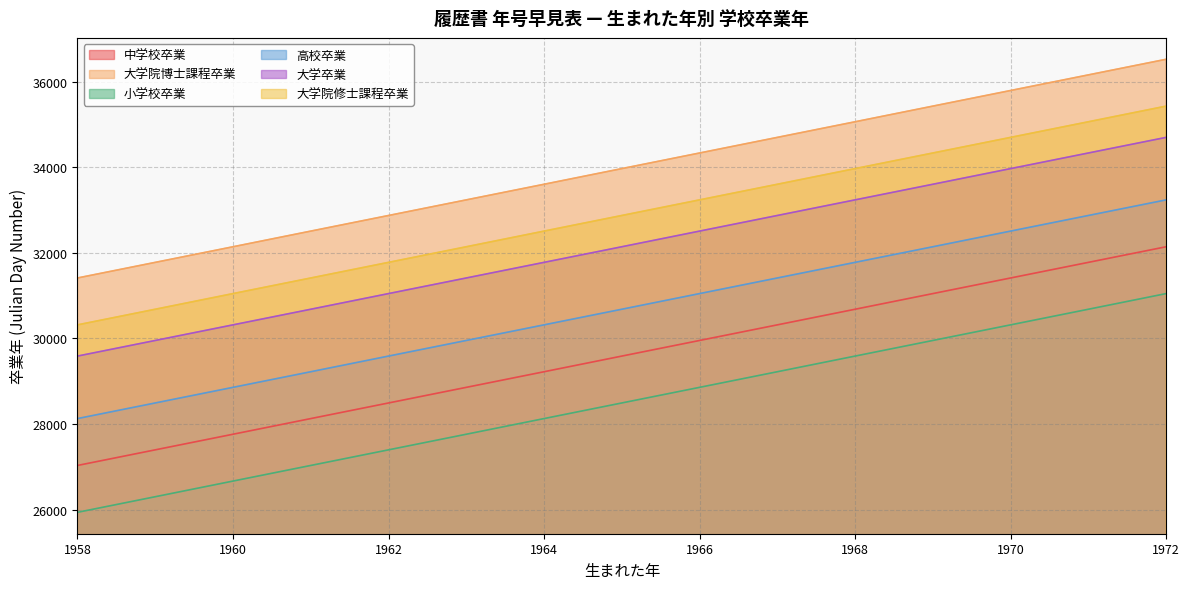

Reading right to left, list all the values displayed in this chart.

中学校卒業: 1972=32143	1971=31778	1970=31413	1969=31048	1968=30682	1967=30317	1966=29952	1965=29587	1964=29221	1963=28856	1962=28491	1961=28126	1960=27760	1959=27395	1958=27030
大学院博士課程卒業: 1972=36526	1971=36161	1970=35796	1969=35431	1968=35065	1967=34700	1966=34335	1965=33970	1964=33604	1963=33239	1962=32874	1961=32509	1960=32143	1959=31778	1958=31413
小学校卒業: 1972=31048	1971=30682	1970=30317	1969=29952	1968=29587	1967=29221	1966=28856	1965=28491	1964=28126	1963=27760	1962=27395	1961=27030	1960=26665	1959=26299	1958=25934
高校卒業: 1972=33239	1971=32874	1970=32509	1969=32143	1968=31778	1967=31413	1966=31048	1965=30682	1964=30317	1963=29952	1962=29587	1961=29221	1960=28856	1959=28491	1958=28126
大学卒業: 1972=34700	1971=34335	1970=33970	1969=33604	1968=33239	1967=32874	1966=32509	1965=32143	1964=31778	1963=31413	1962=31048	1961=30682	1960=30317	1959=29952	1958=29587
大学院修士課程卒業: 1972=35431	1971=35065	1970=34700	1969=34335	1968=33970	1967=33604	1966=33239	1965=32874	1964=32509	1963=32143	1962=31778	1961=31413	1960=31048	1959=30682	1958=30317